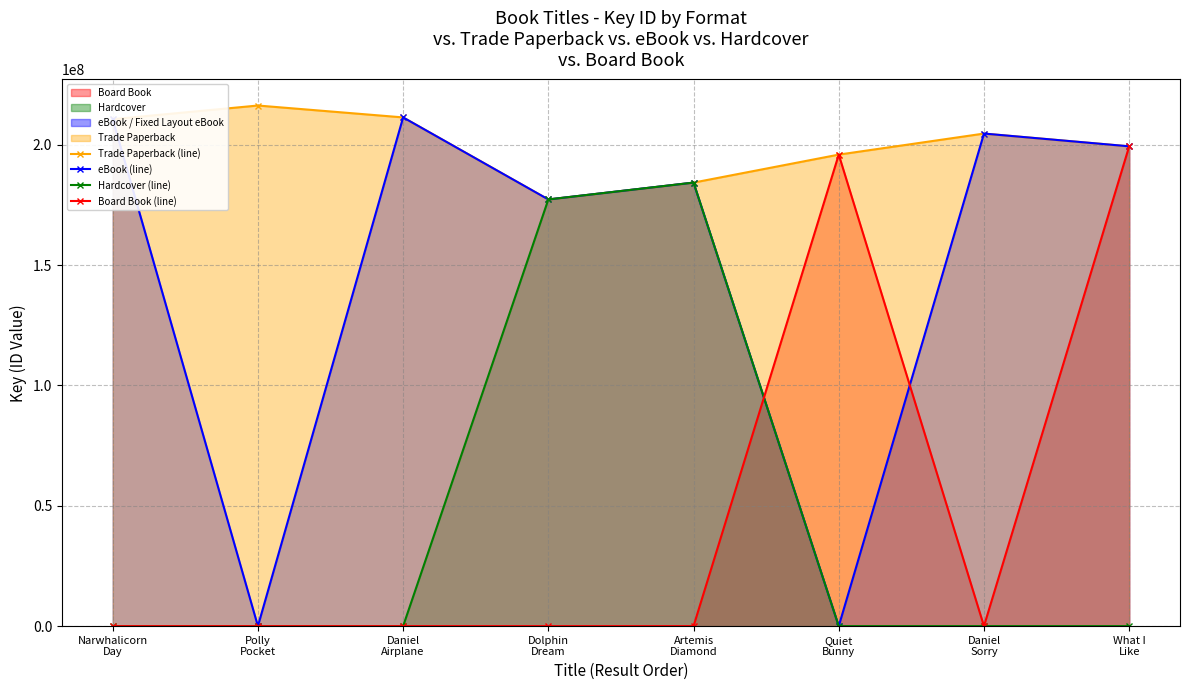

Reading right to left, what are all the values shown in this chart?

Trade Paperback (line): 199398787	204701116	195953934	184321950	177320689	211414901	216354707	210664848
eBook (line): 199398787	204701116	0	184321950	177320689	211414901	0	210664848
Hardcover (line): 0	0	0	184321950	177320689	0	0	0
Board Book (line): 199398787	0	195953934	0	0	0	0	0